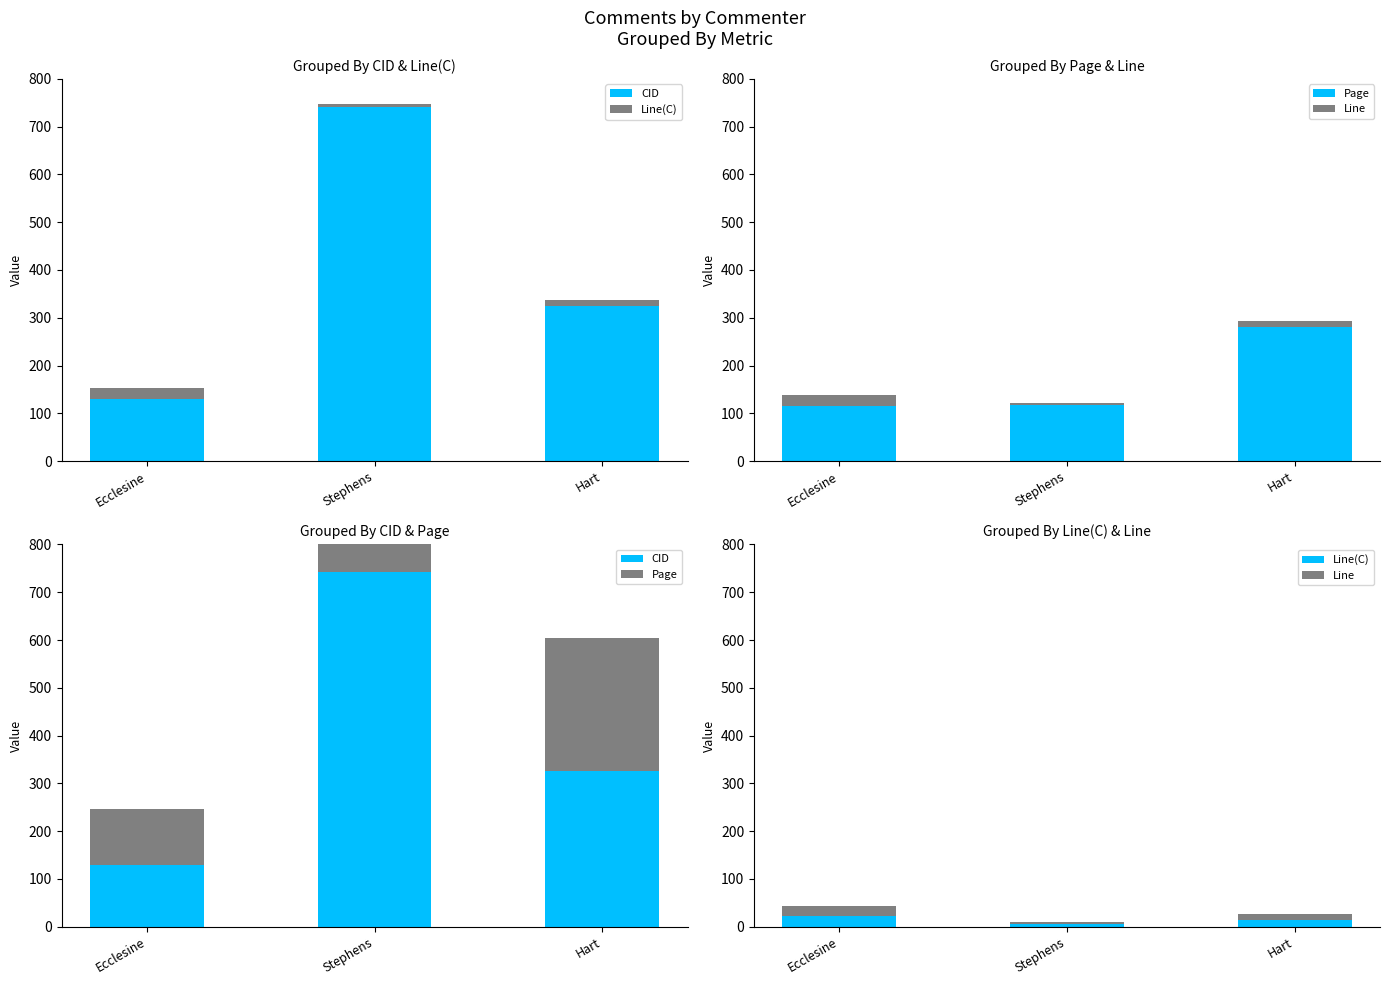

How many values in the CID series are below 325?

1